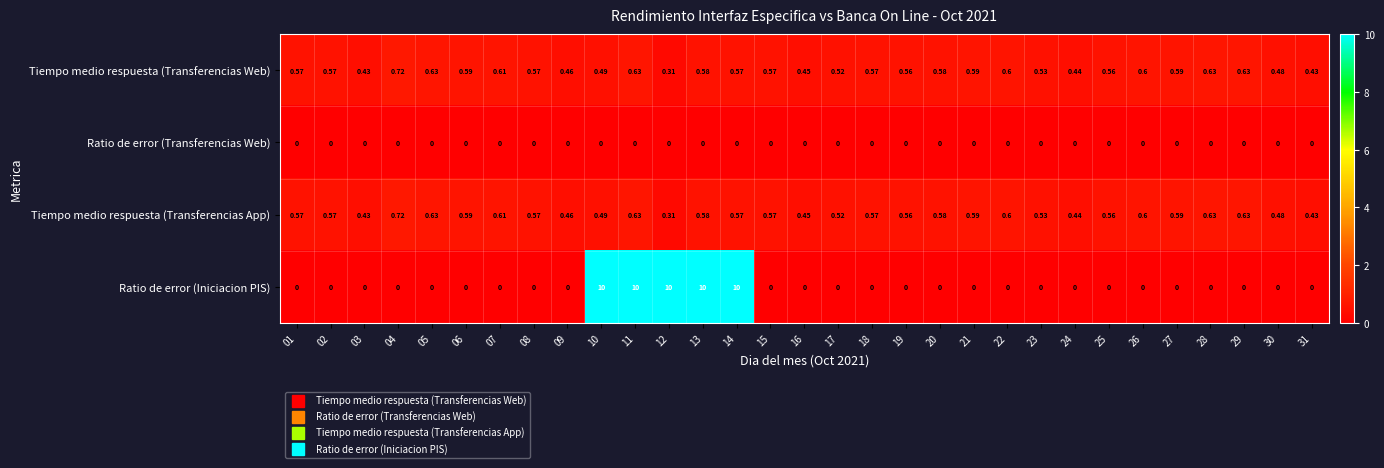

At which category is the sum across all series the highest?

11